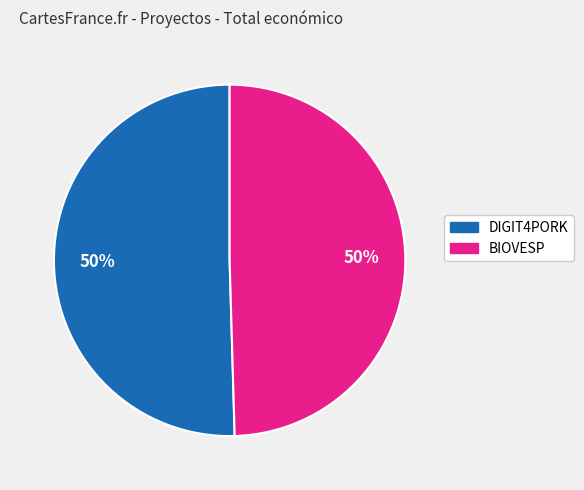

What percentage is the DIGIT4PORK slice, to the nearest percent?

50%